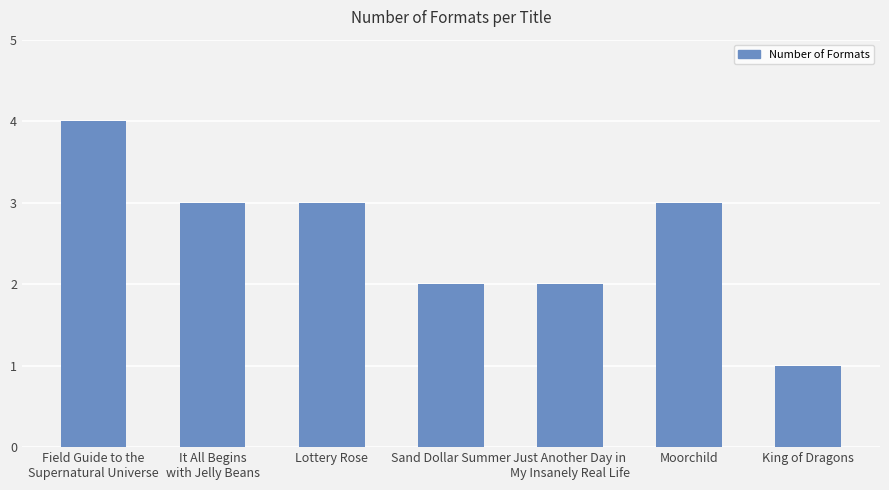

What is the change in value from It All Begins
with Jelly Beans to Sand Dollar Summer?

-1